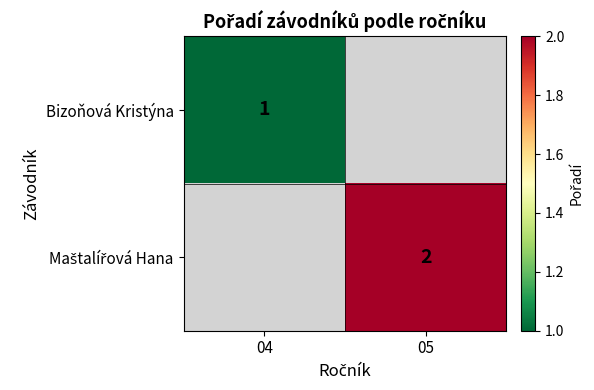

True or false: Bizoňová Kristýna has a value of 0 at 04.

False